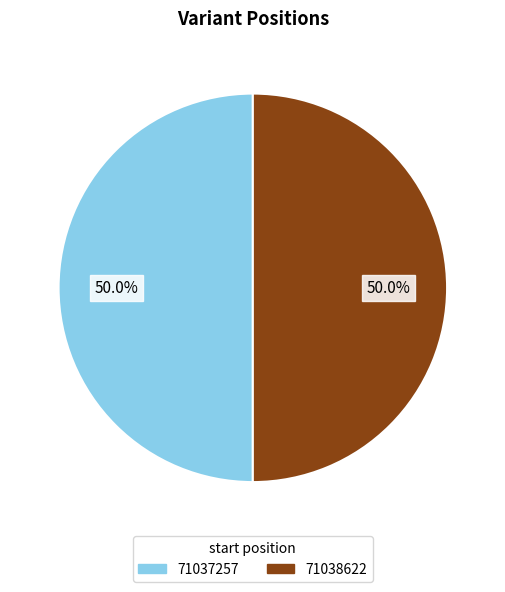

Do 71037257 and 71038622 together represent more than half of the pie?

Yes